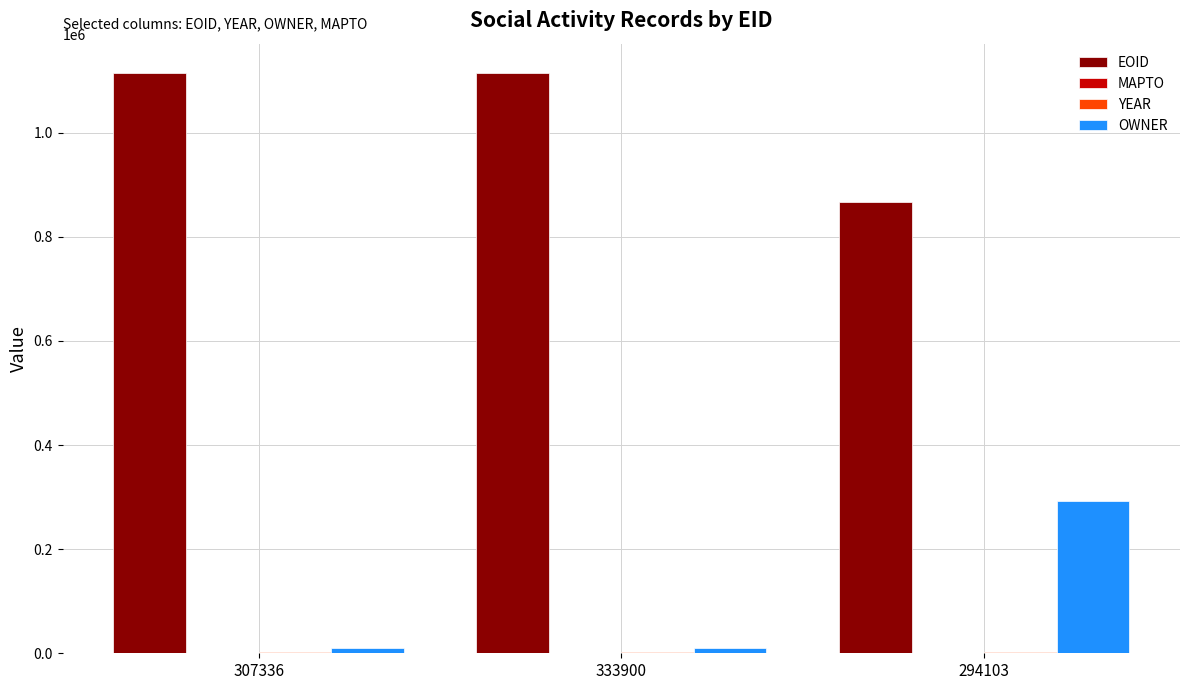

True or false: EOID has a value of 1564918 at 307336.

False